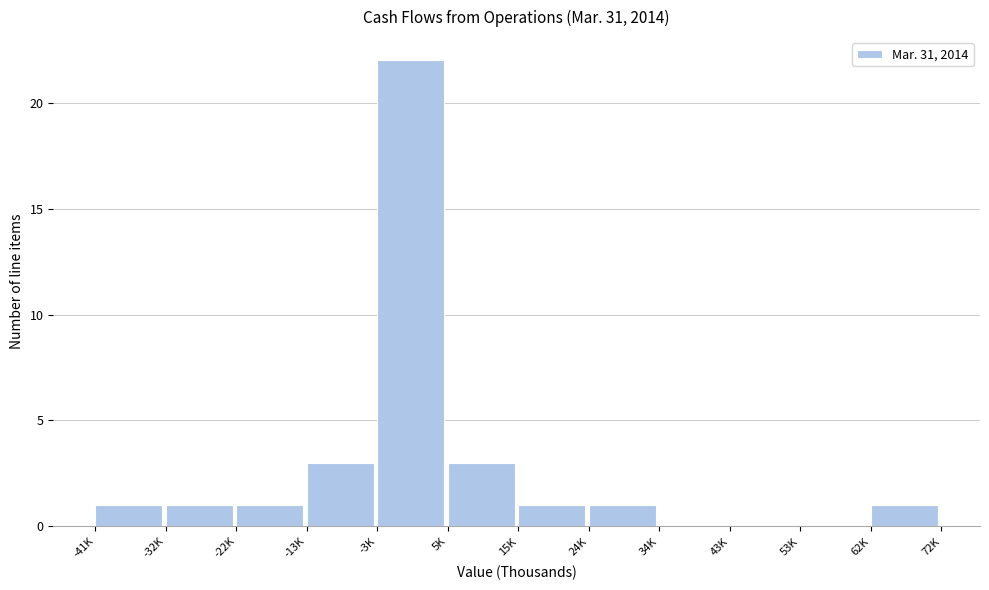

Reading left to right, extract all data points from this chart.

-41K=1	-32K=1	-22K=1	-13K=3	-3K=22	5K=3	15K=1	24K=1	34K=0	43K=0	53K=0	62K=1